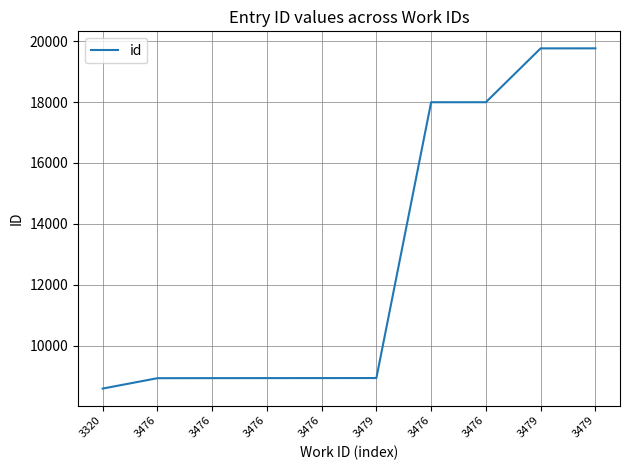

Count the number of categories in the chart.

10